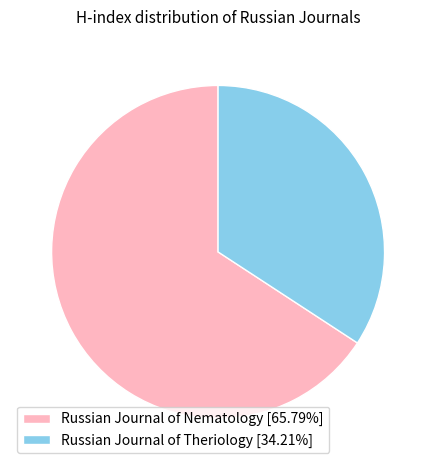

Do Russian Journal of Theriology [34.21%] and Russian Journal of Nematology [65.79%] together represent more than half of the pie?

Yes